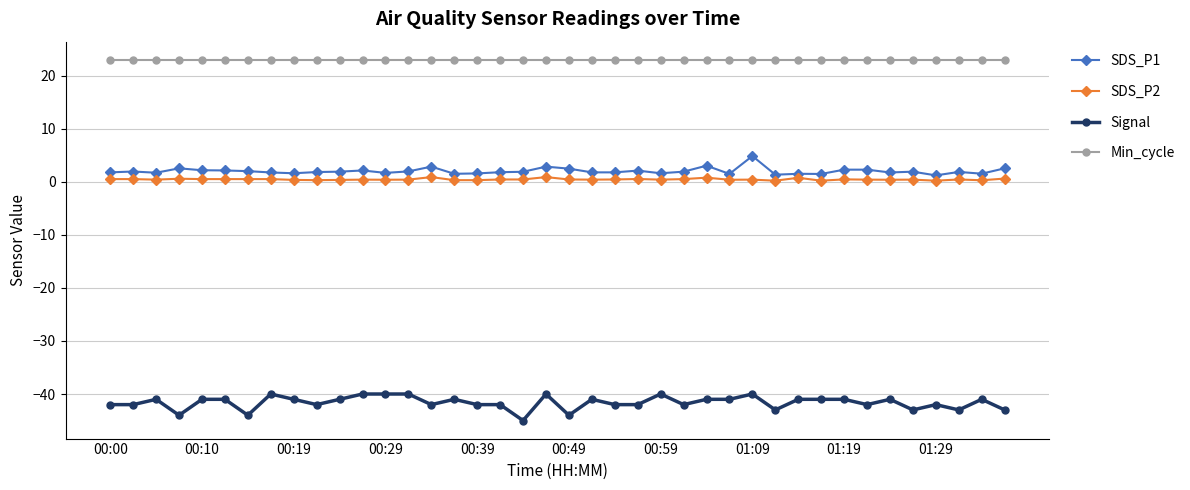

What is the sum of all Signal values?

-1665.0